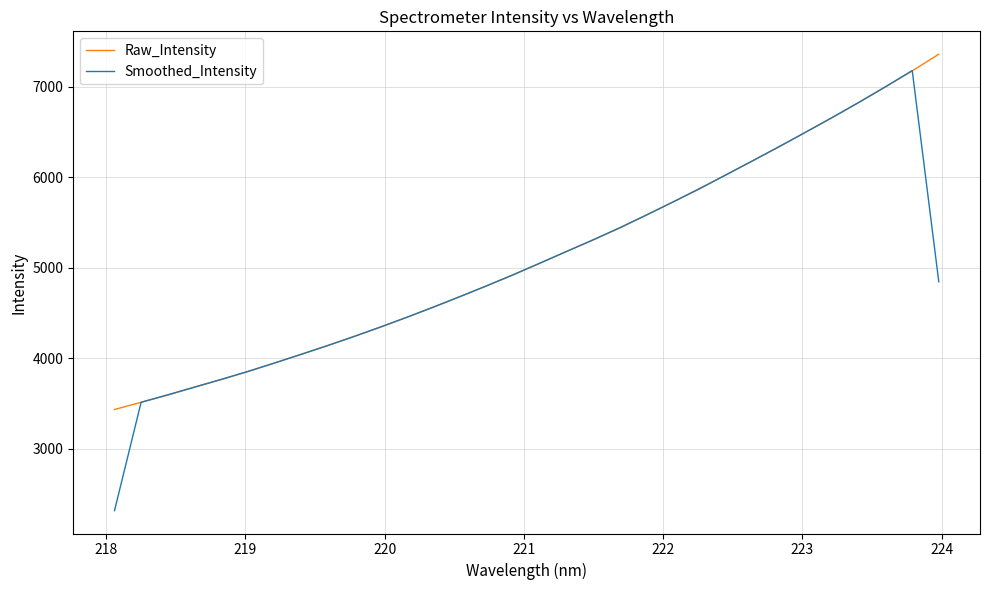

What is the smallest value displayed?

2315.9